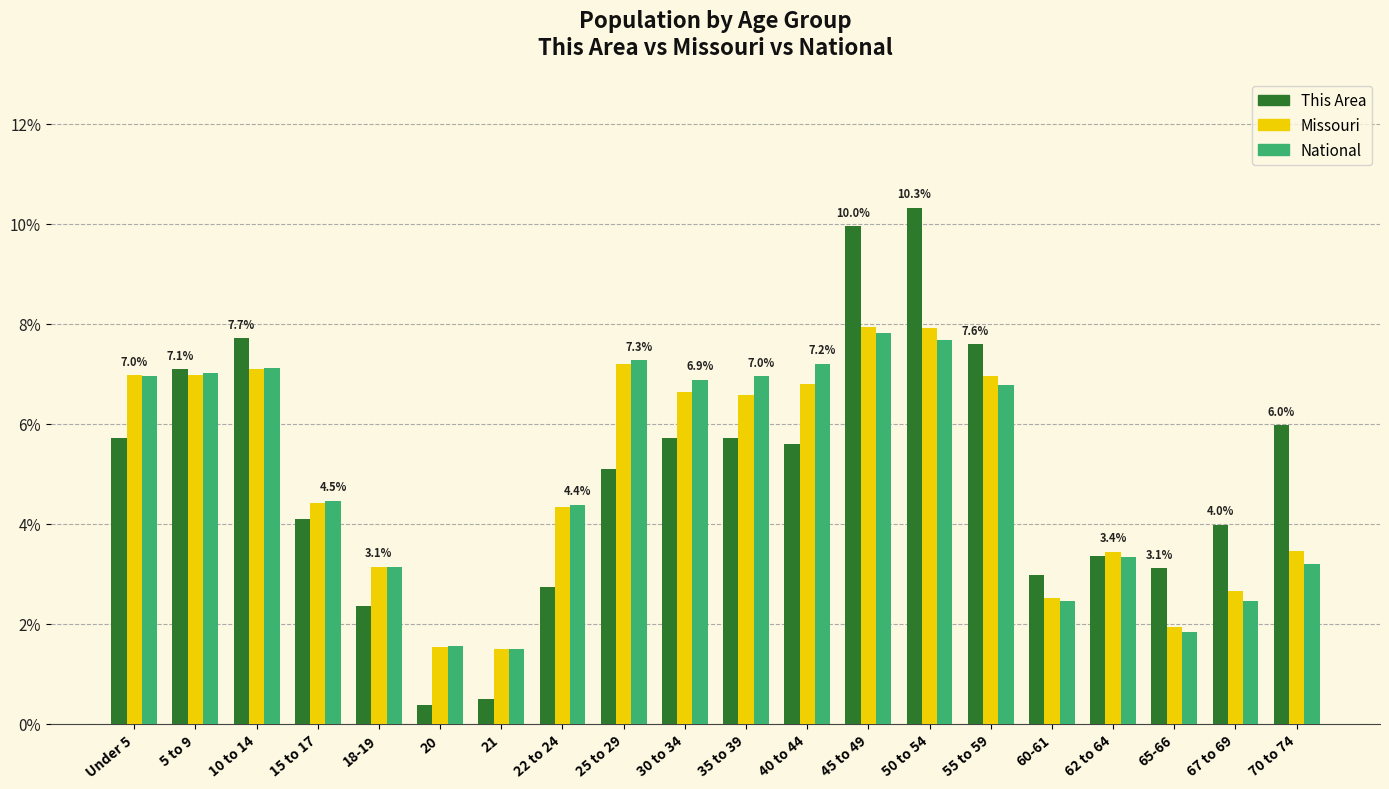

What is the label of the 1st bar from the right?

70 to 74